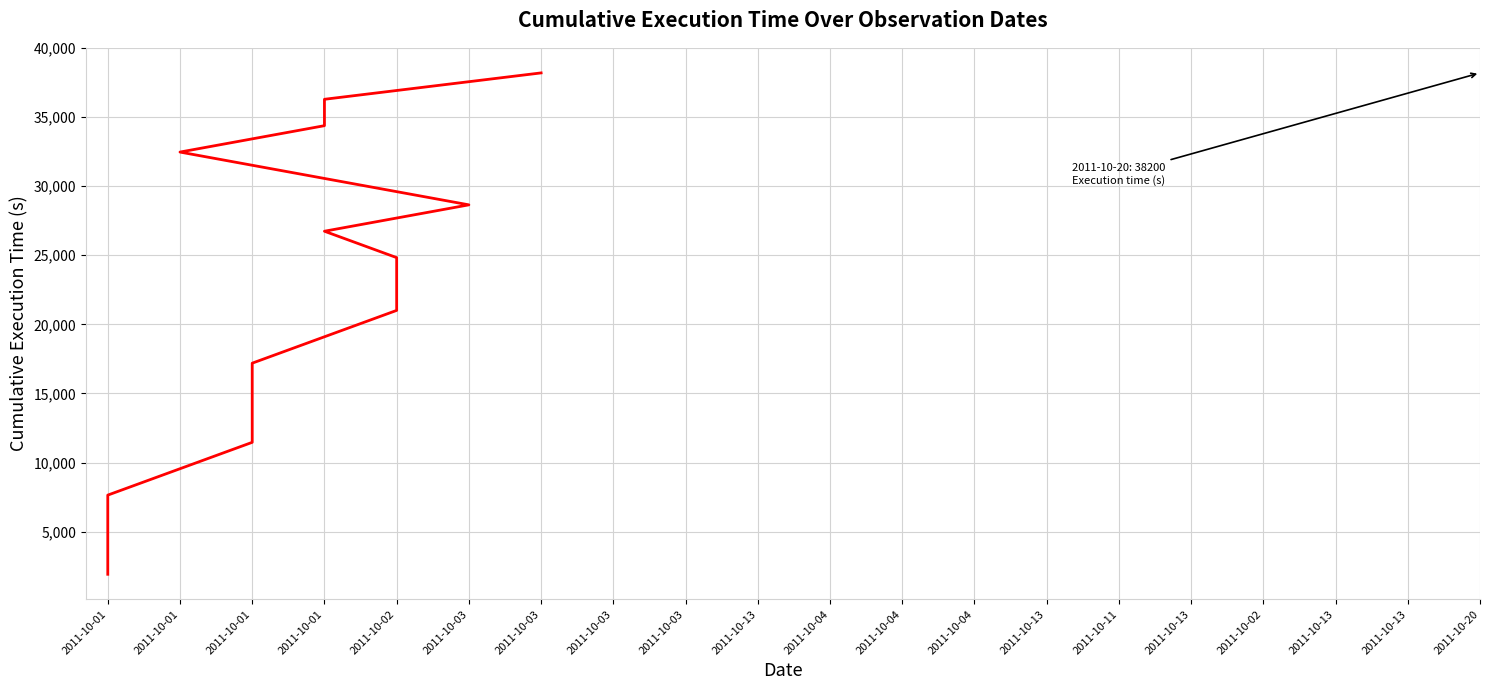

What is the sum of all values?

401100